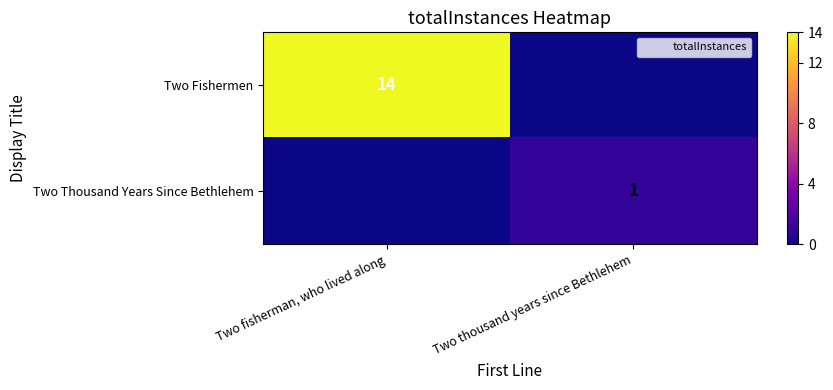

At how many categories does at least one series exceed 2?

1